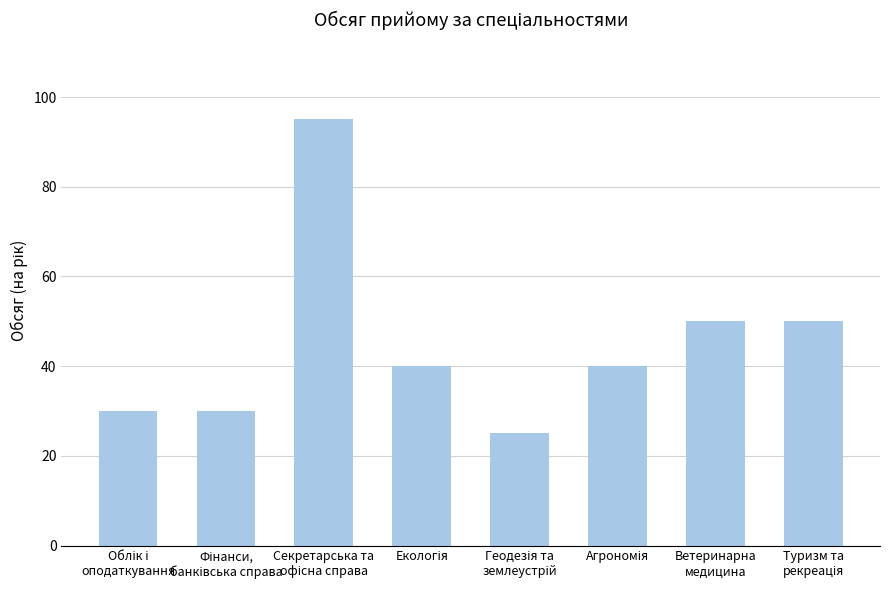

Reading right to left, what are all the values shown in this chart?

50	50	40	25	40	95	30	30